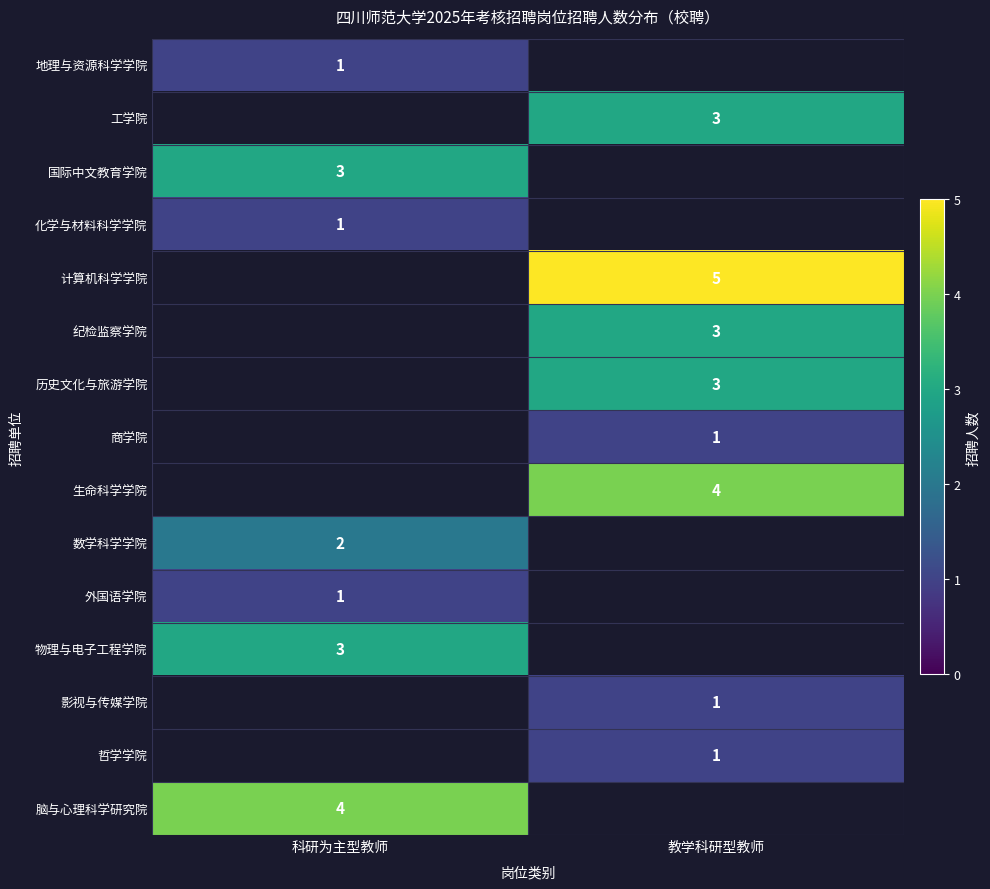

The value of 地理与资源科学学院 at 科研为主型教师 is 1. True or false?

True